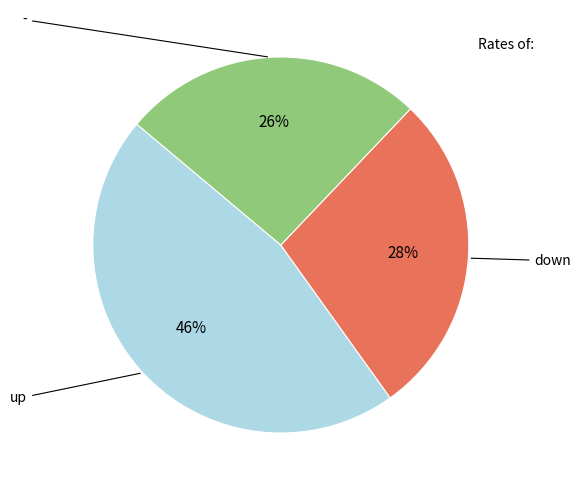

Is there a majority slice in this chart?

No